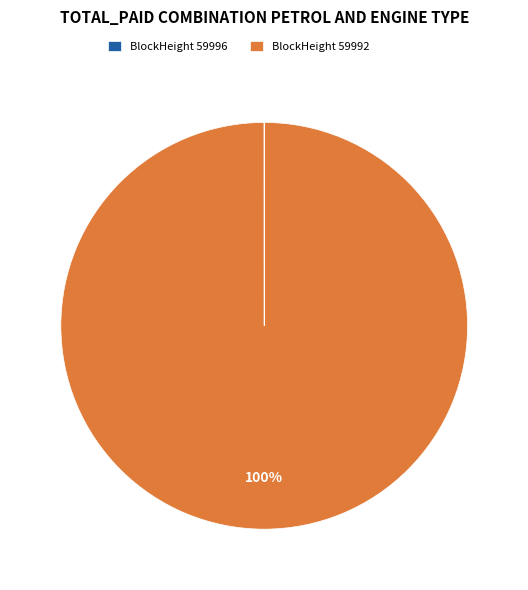

Is it true that BlockHeight 59992 is 88% of the pie?

False